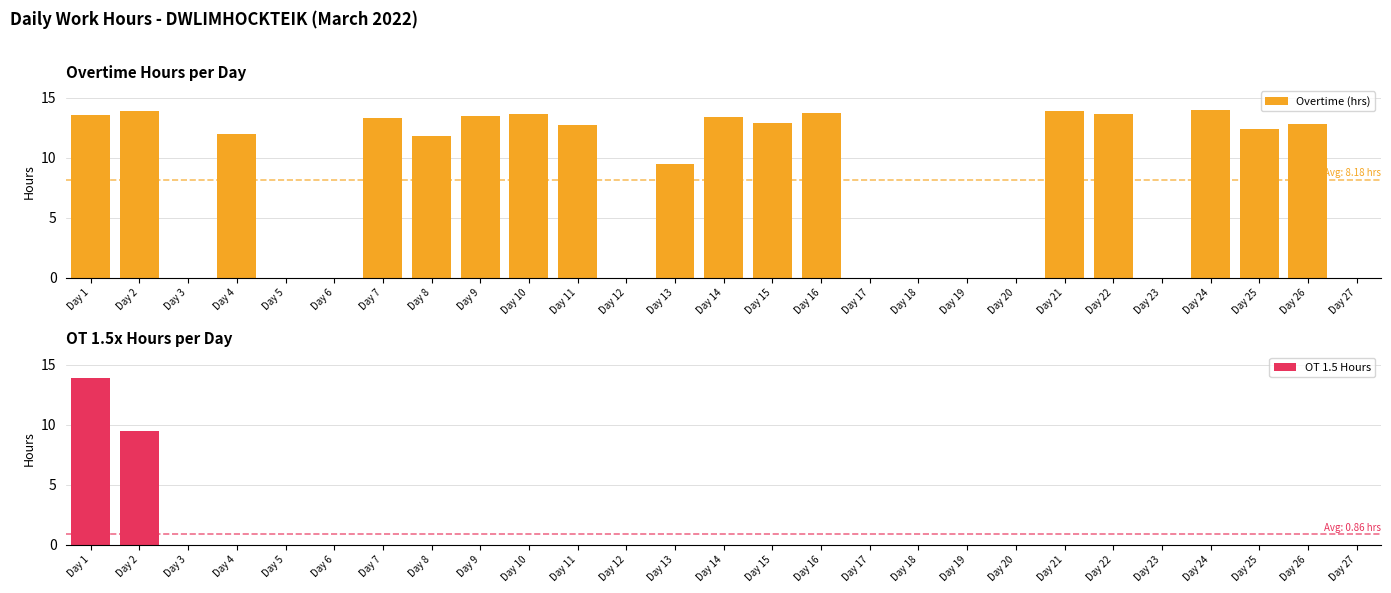

Which category has the highest value across all series?

Day 24